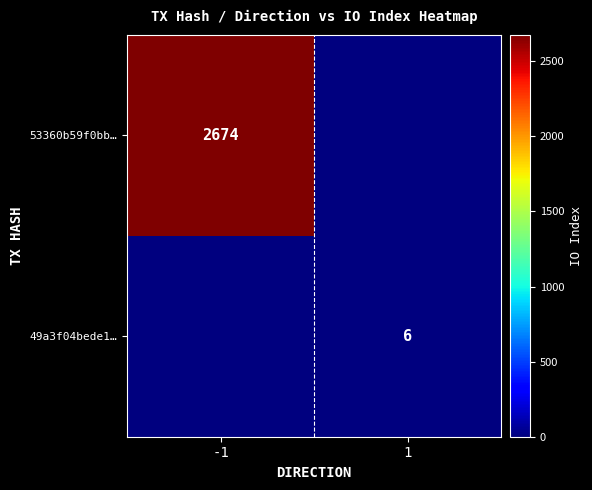

The 49a3f04bede1… series shows 6 at 1. True or false?

True